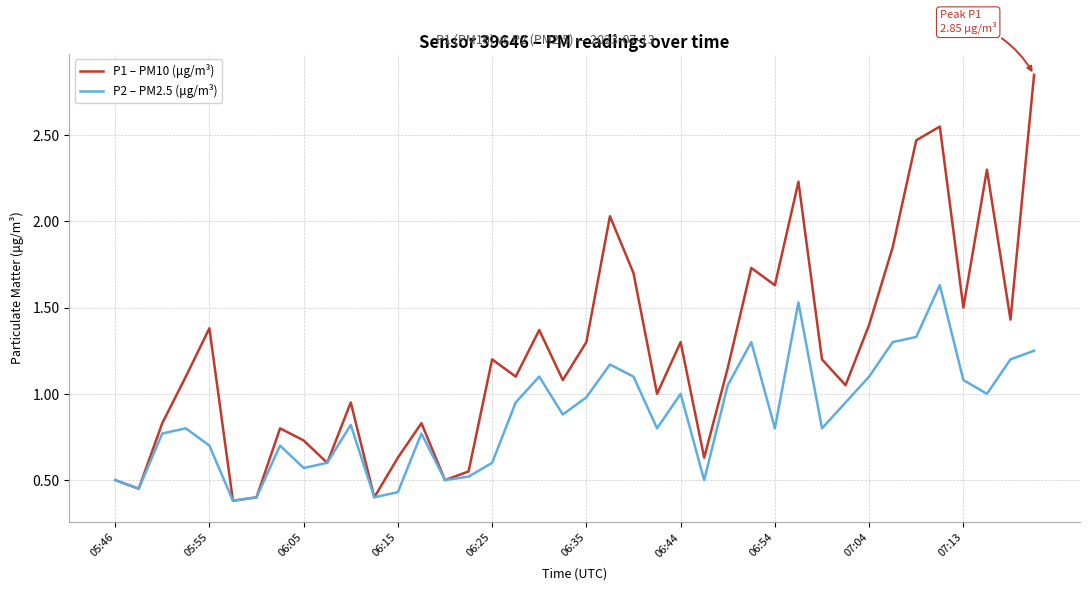

Rank the series by their maximum value, from highest to lowest.

P1 – PM10 (μg/m³), P2 – PM2.5 (μg/m³)